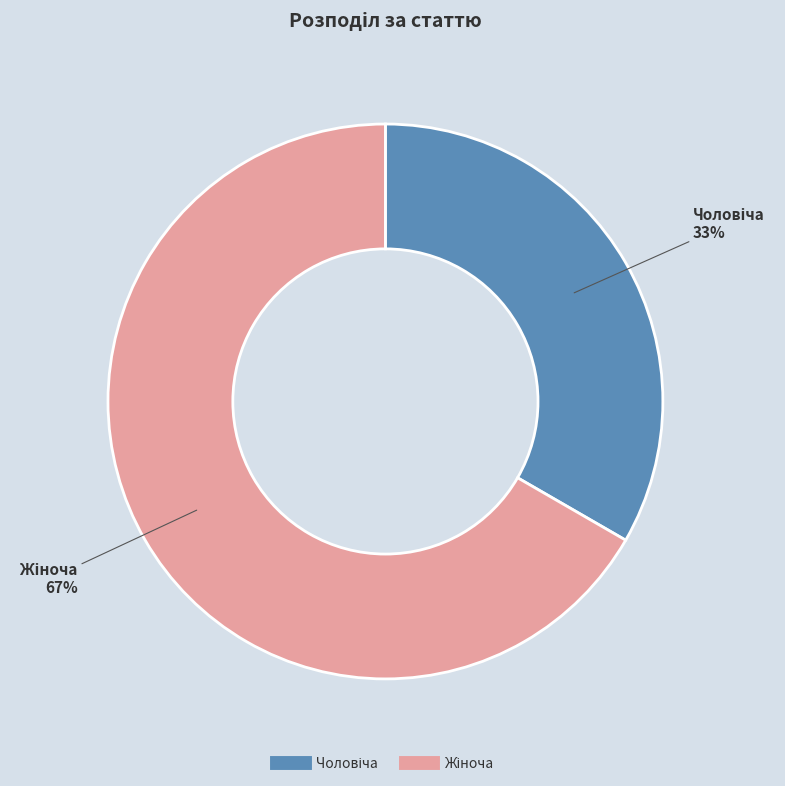

Is there a majority slice in this chart?

Yes